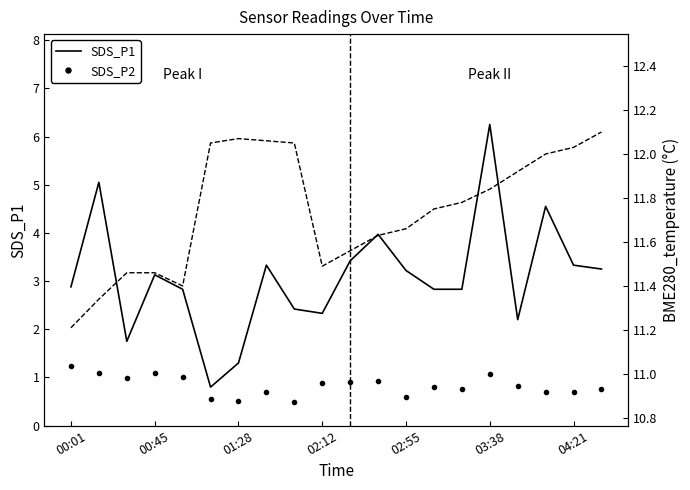

Is the value of BME280_temperature at 12 greater than the value of SDS_P2 at 02:55?

Yes